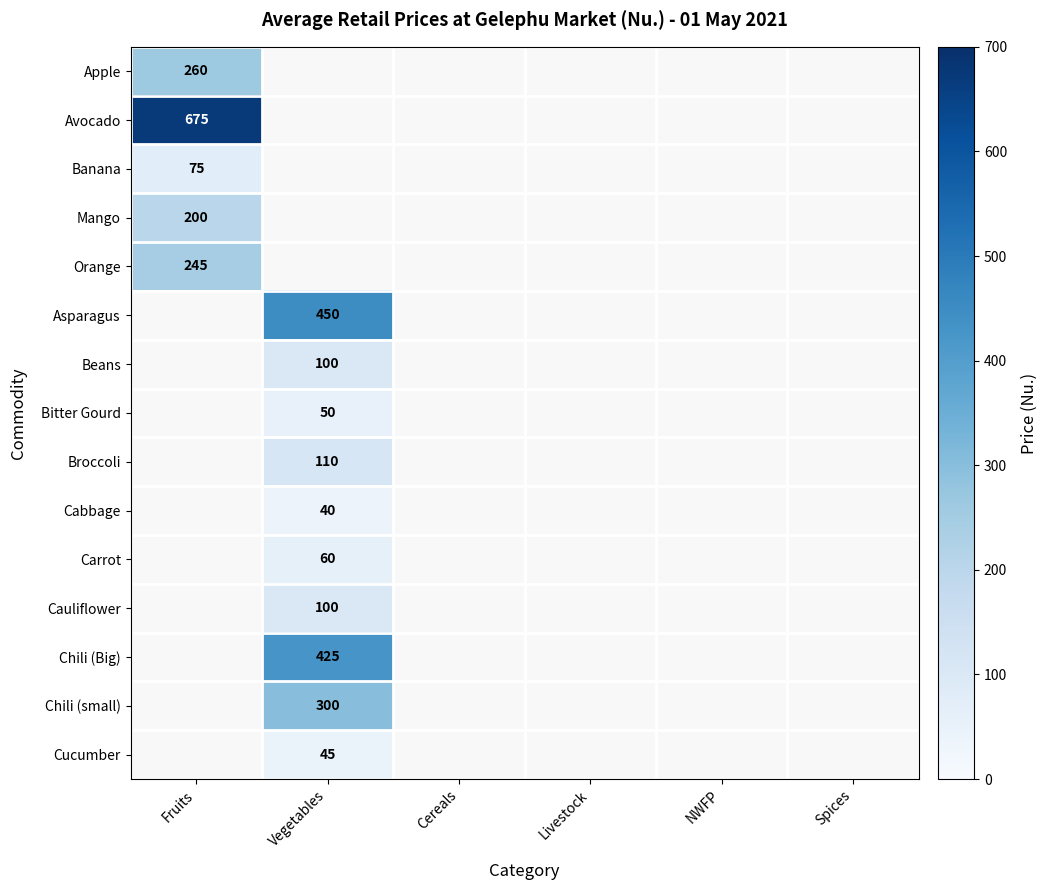

List the labels in order of Banana value, largest first.

Fruits, Vegetables, Cereals, Livestock, NWFP, Spices